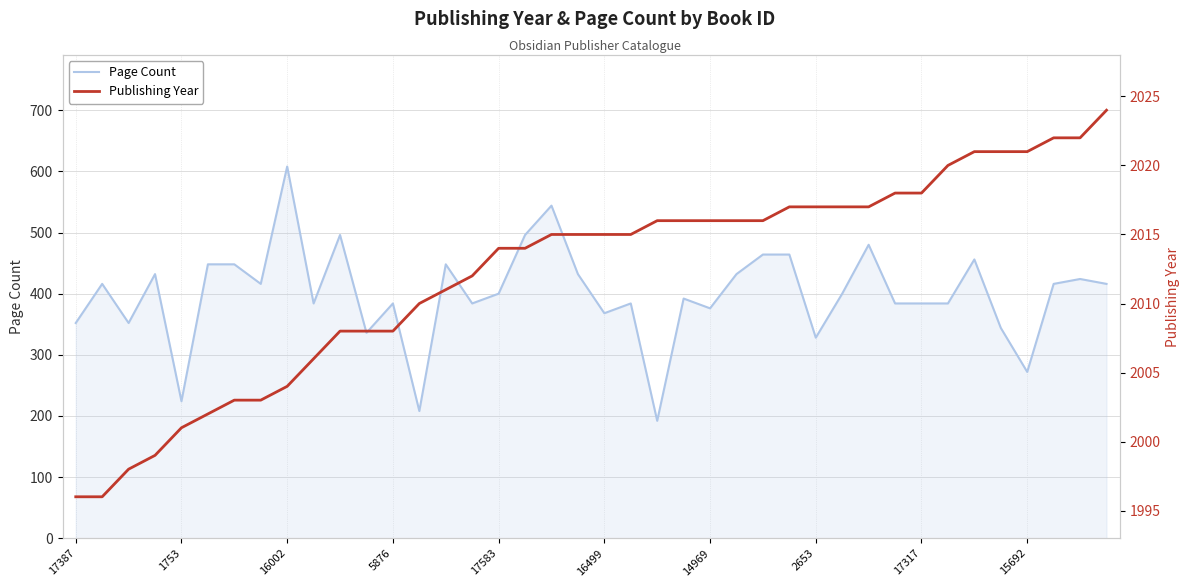

True or false: Publishing Year has more than 2 points higher than both neighbors.

False